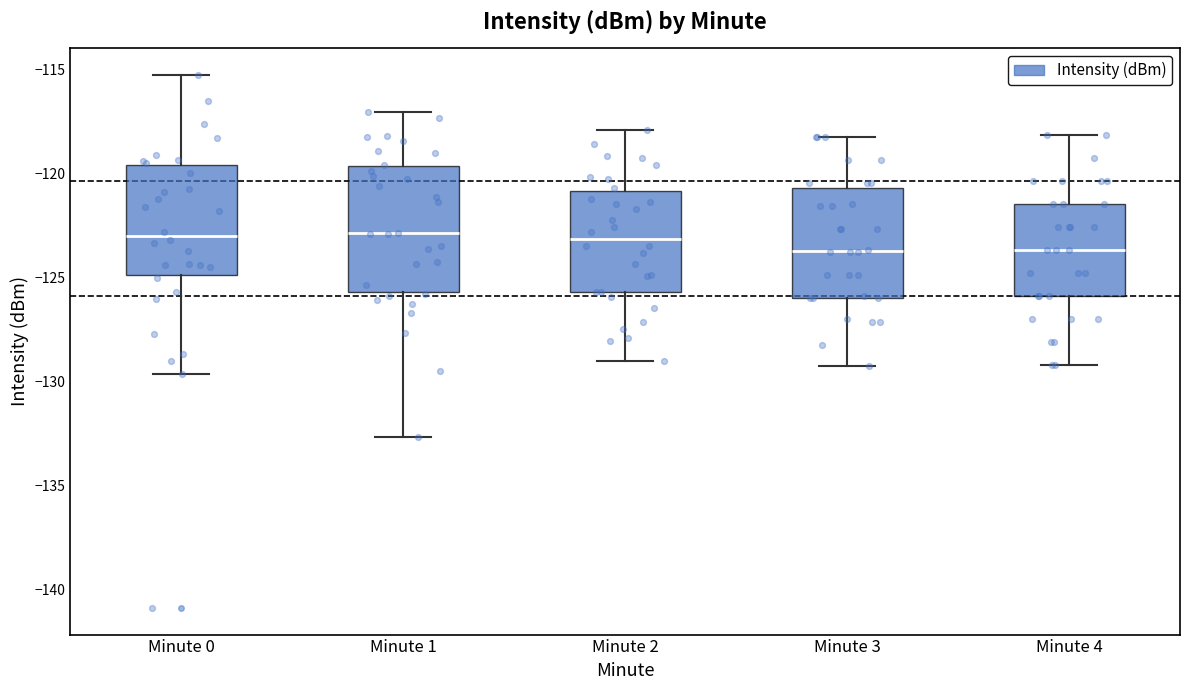

Where is the upper edge of the box for Minute 2 on the y-axis? The values are not printed on the chart, so give them approximately, as read against the axis.

-121.0